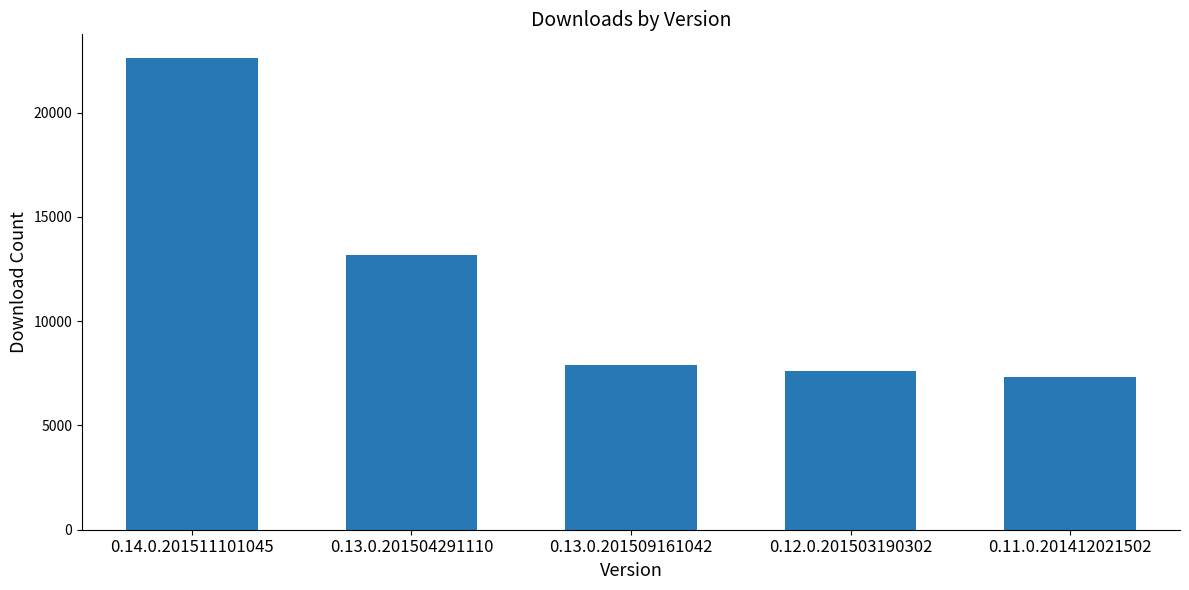

Which category has the highest value across all series?

0.14.0.201511101045